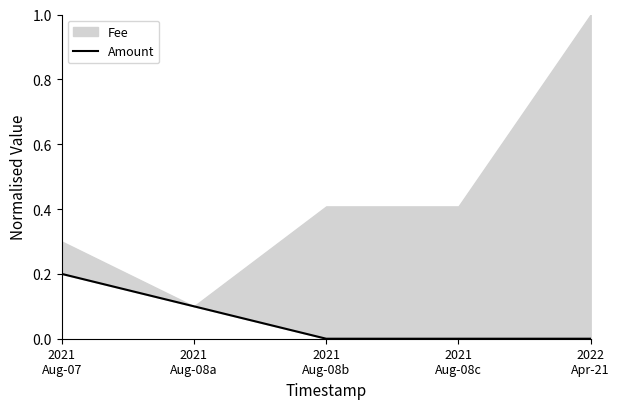

List the labels in order of value, smallest first.

2021
Aug-08b, 2021
Aug-08c, 2022
Apr-21, 2021
Aug-08a, 2021
Aug-07